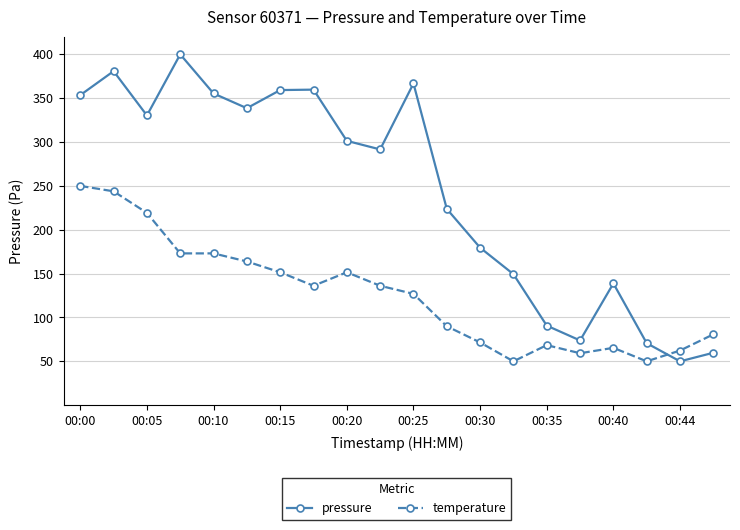

Which series has the largest total across all categories?

pressure